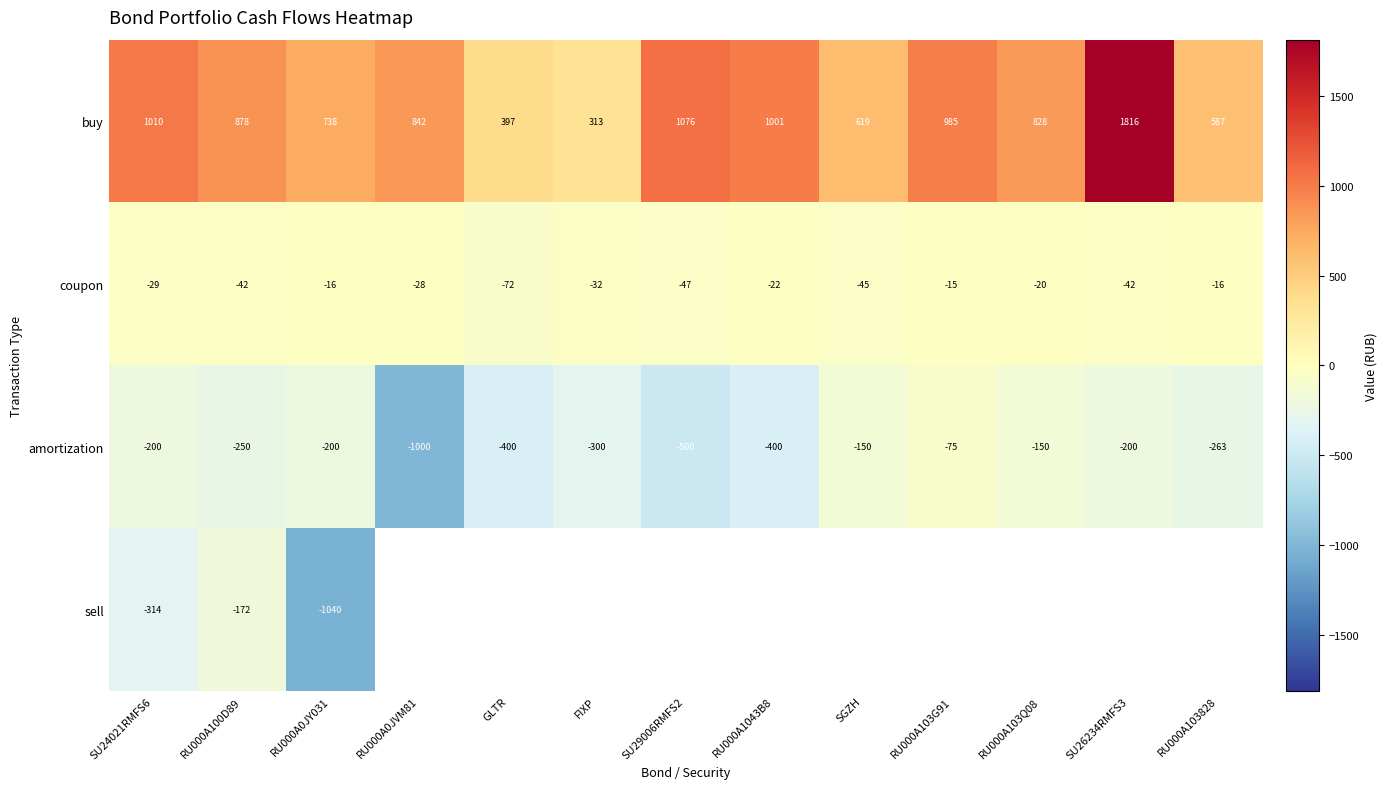

Which category has the highest value in the buy series?

SU26234RMFS3